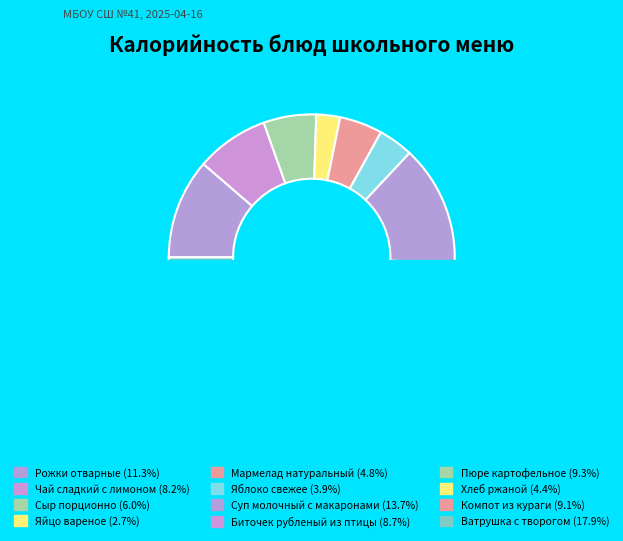

Which category has the smallest portion of the pie?

Яйцо вареное